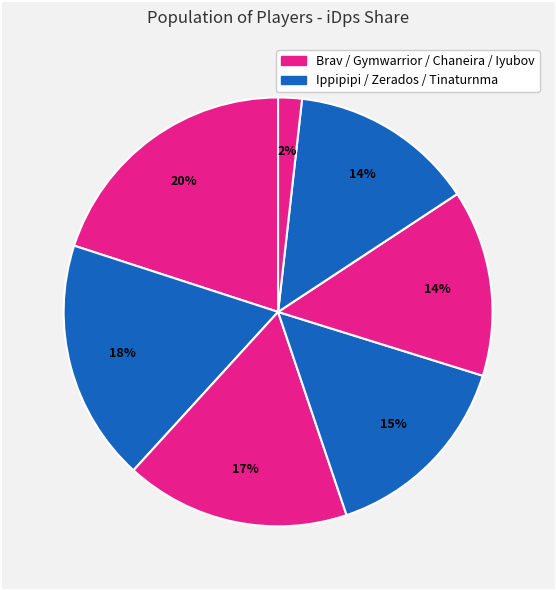

Is there any slice that represents more than half of the pie?

No